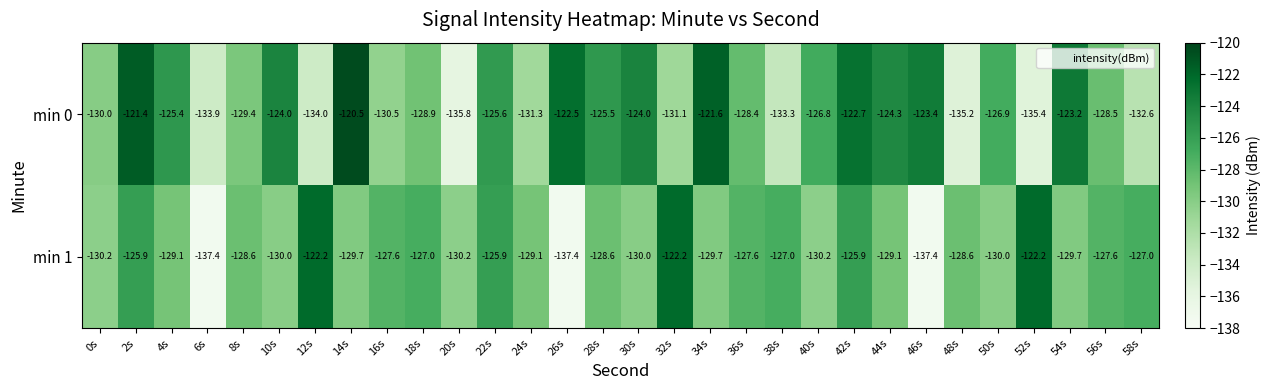

At which category is the sum across all series the highest?

2s